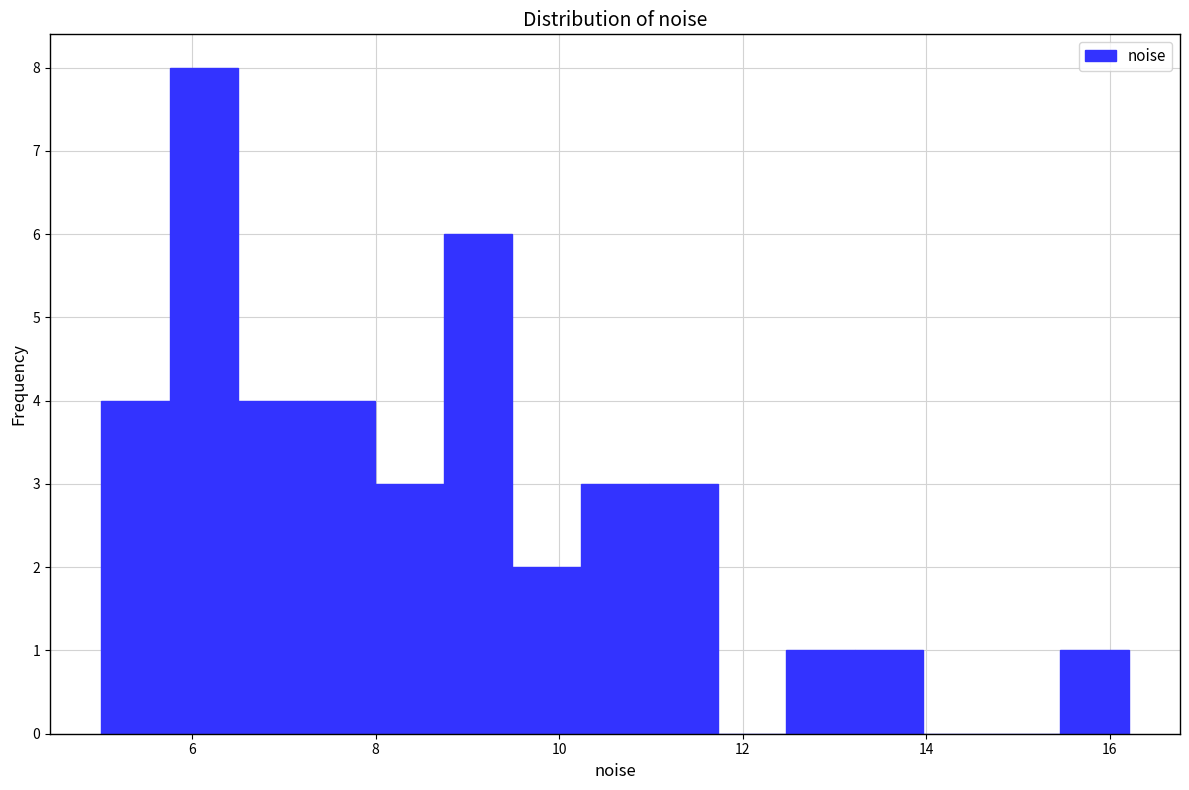

Around what value on the x-axis is the tallest bar? Give the approximate position of its centre, as read against the axis.

6.2